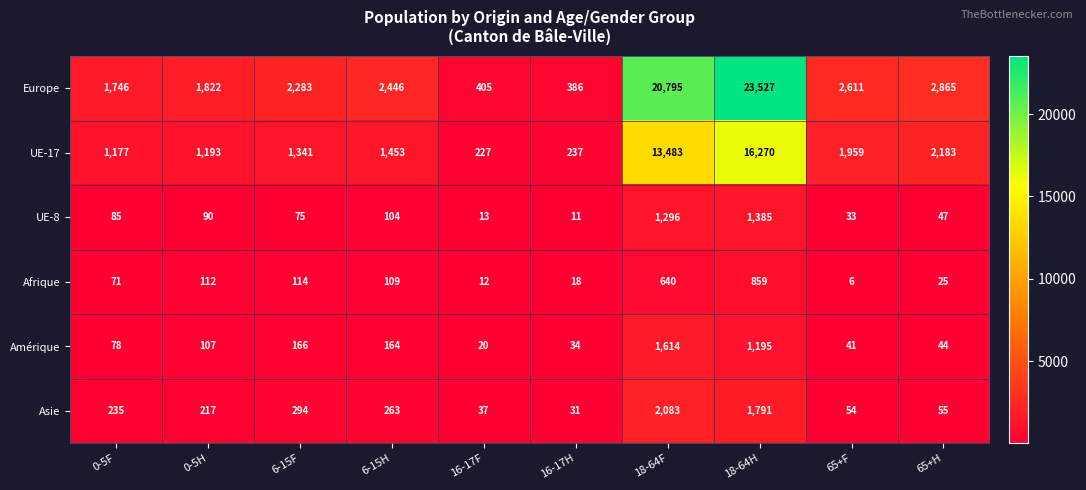

At which label is UE-8 closest to 698?

6-15H